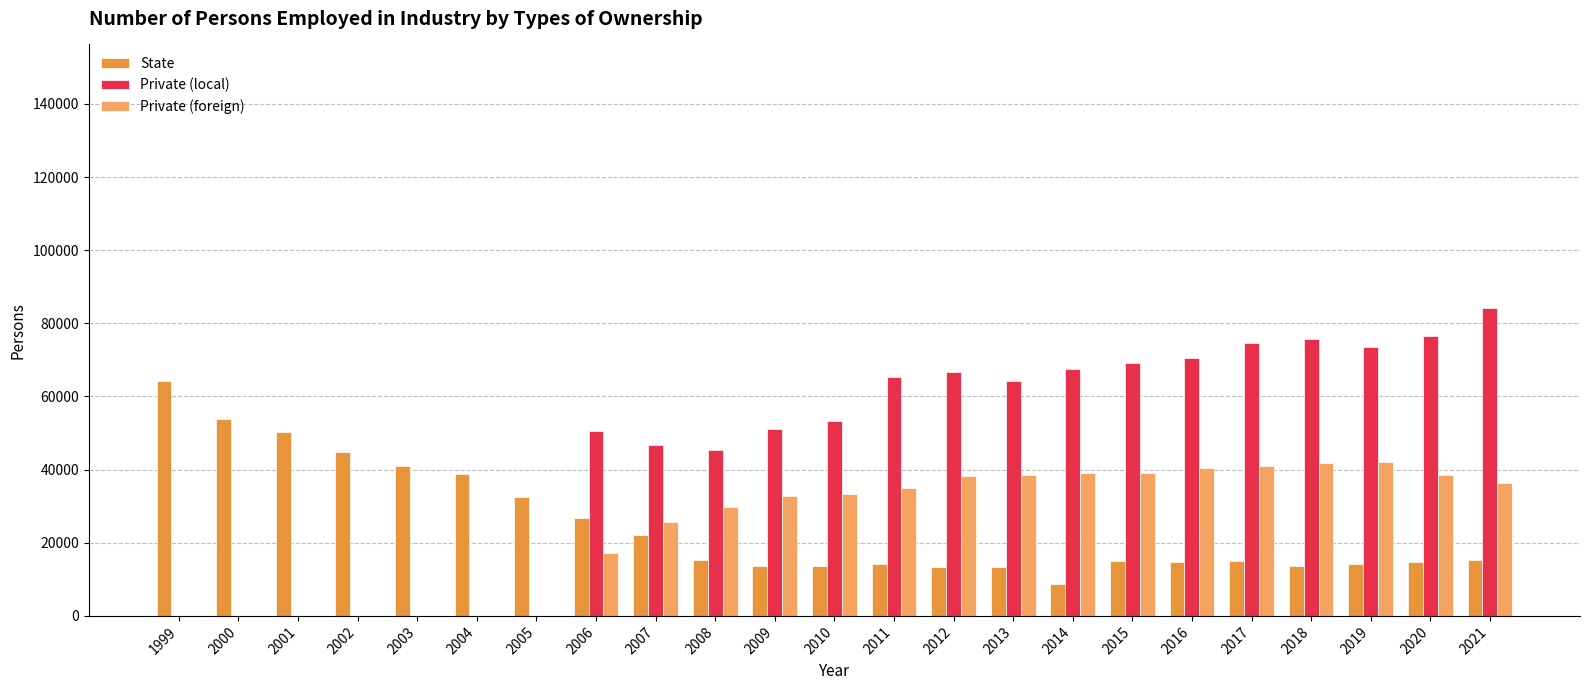

What is the average value of the Private (local) series?

45006